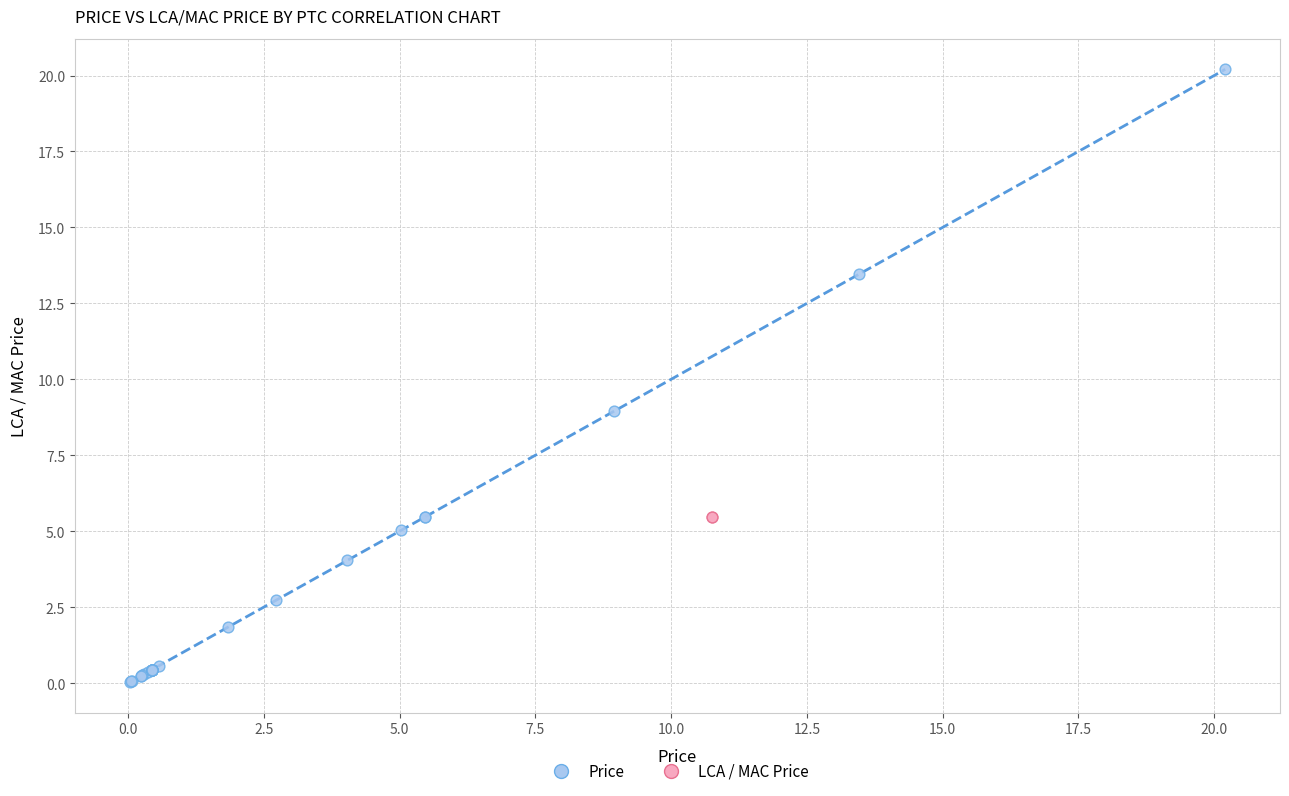

Which series reaches the maximum Y coordinate?

Price